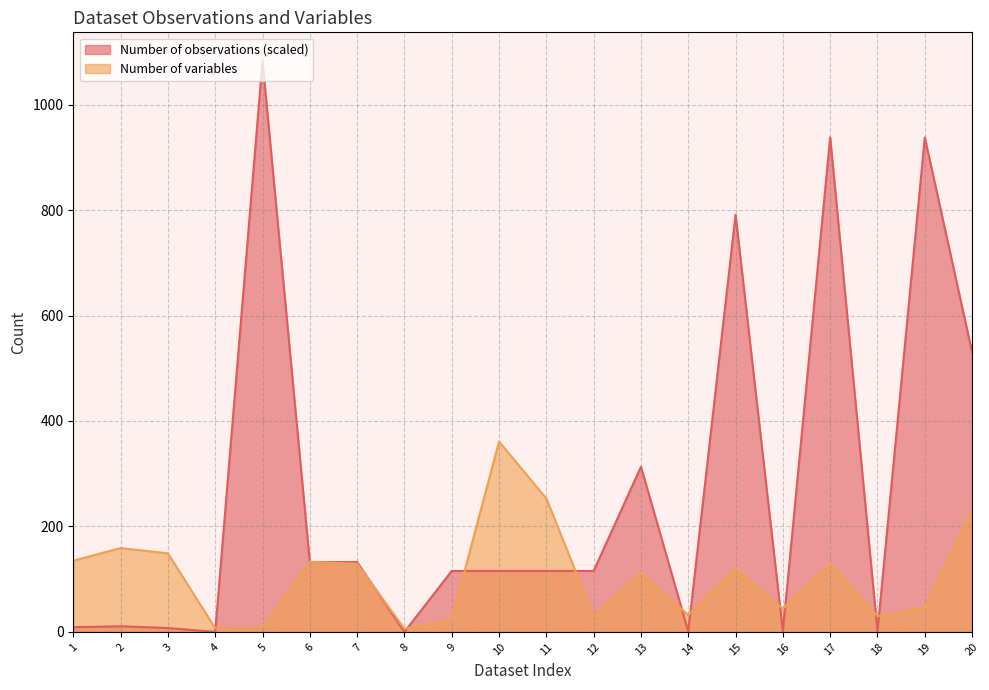

How many distinct data groups are displayed?

2